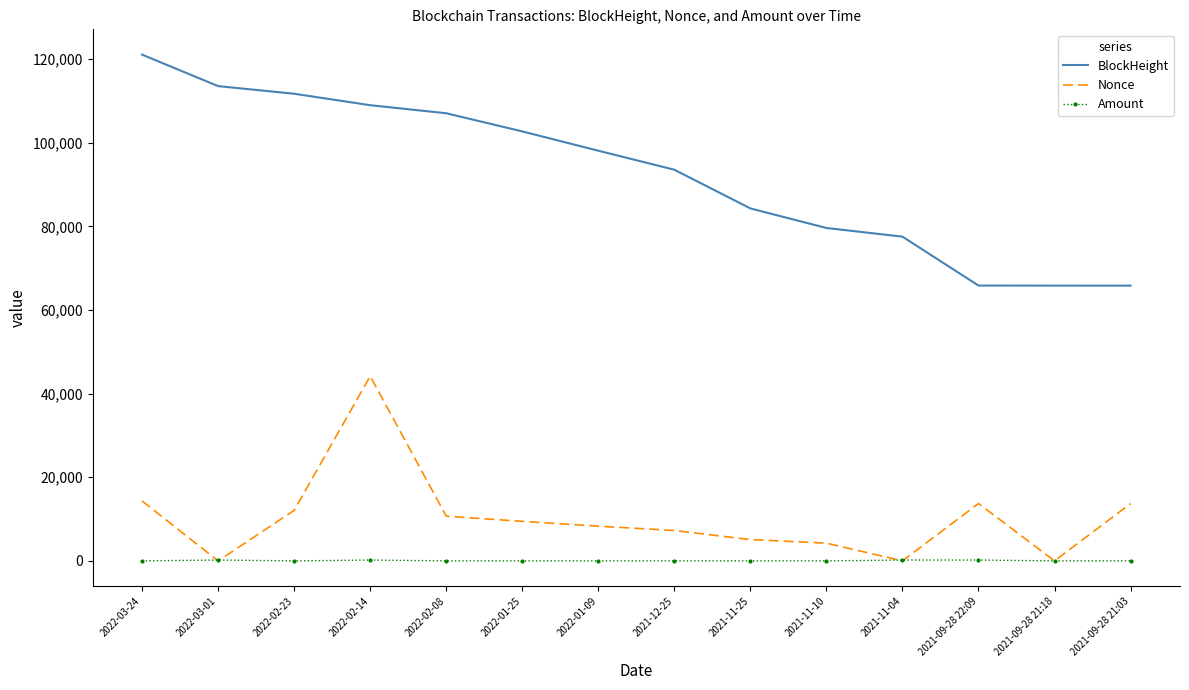

What is the greatest value displayed?

121053.0